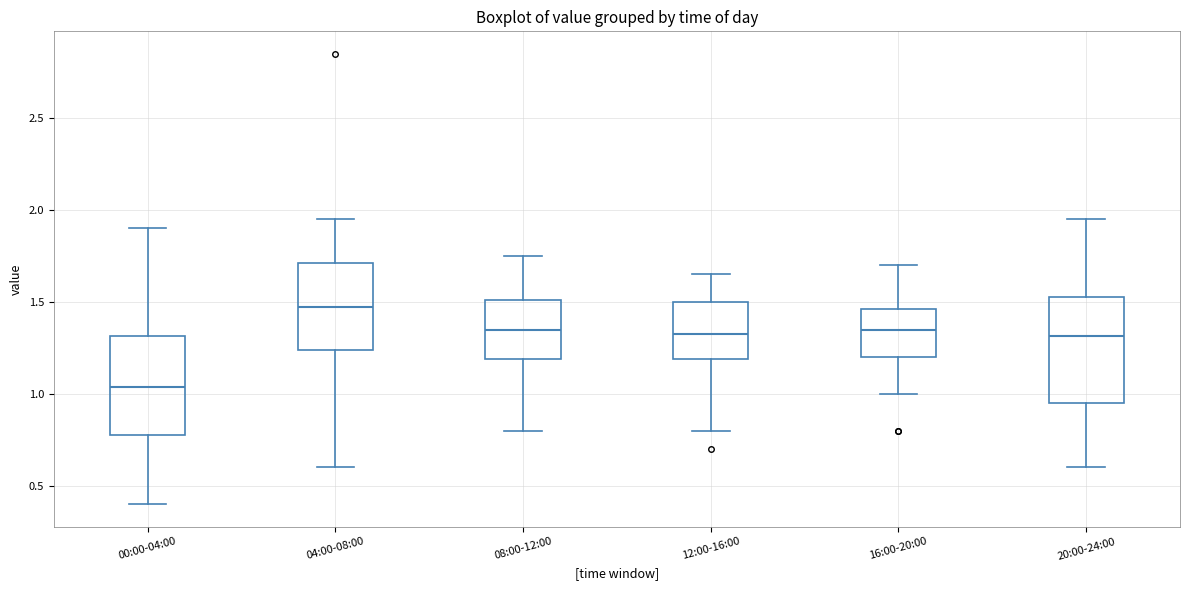

Reading left to right, read every box against the y-axis: the position of its median line, the range the box covers, and the ends of its whiskers. The values are not printed on the chart, so give them approximately, as read against the axis.

00:00-04:00: median 1.05, box 0.80 to 1.30, whiskers 0.40 to 1.90
04:00-08:00: median 1.50, box 1.25 to 1.70, whiskers 0.60 to 1.95
08:00-12:00: median 1.35, box 1.20 to 1.50, whiskers 0.80 to 1.75
12:00-16:00: median 1.35, box 1.20 to 1.50, whiskers 0.80 to 1.65
16:00-20:00: median 1.35, box 1.20 to 1.45, whiskers 1.00 to 1.70
20:00-24:00: median 1.30, box 0.95 to 1.55, whiskers 0.60 to 1.95